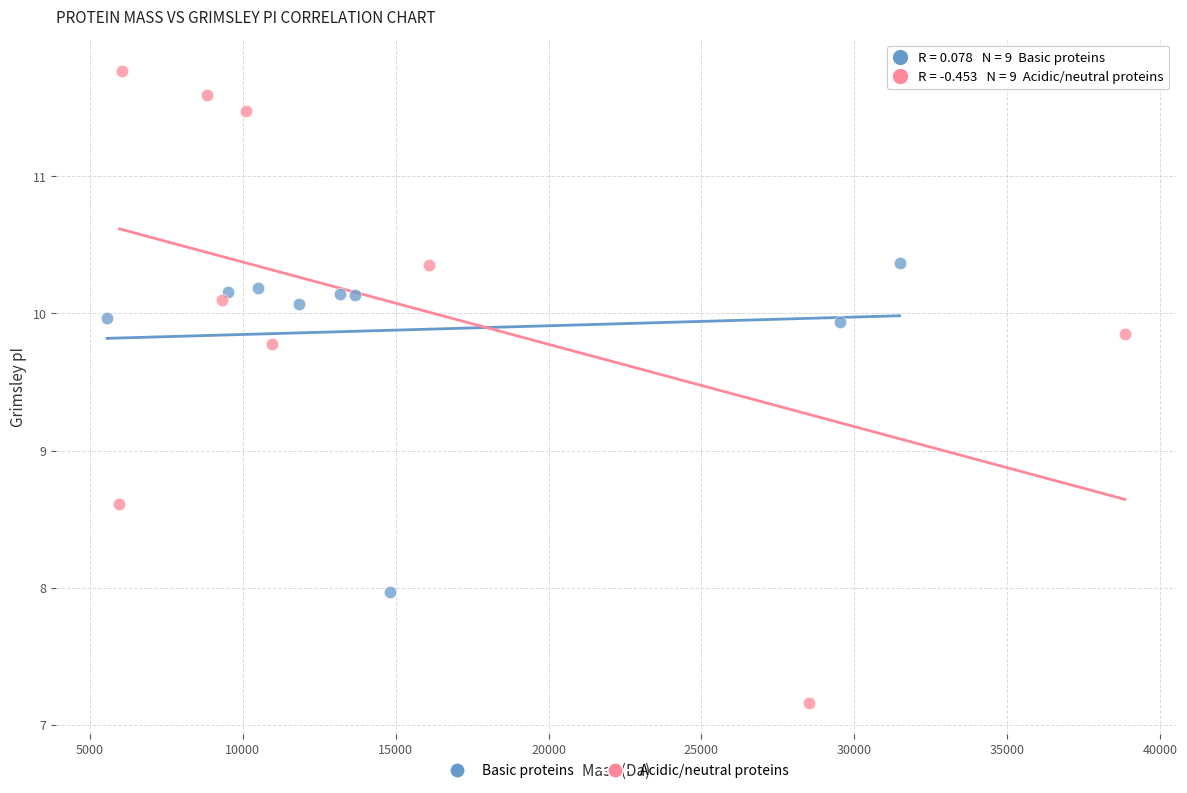

Which series has the widest spread of Y values?

Acidic/neutral proteins